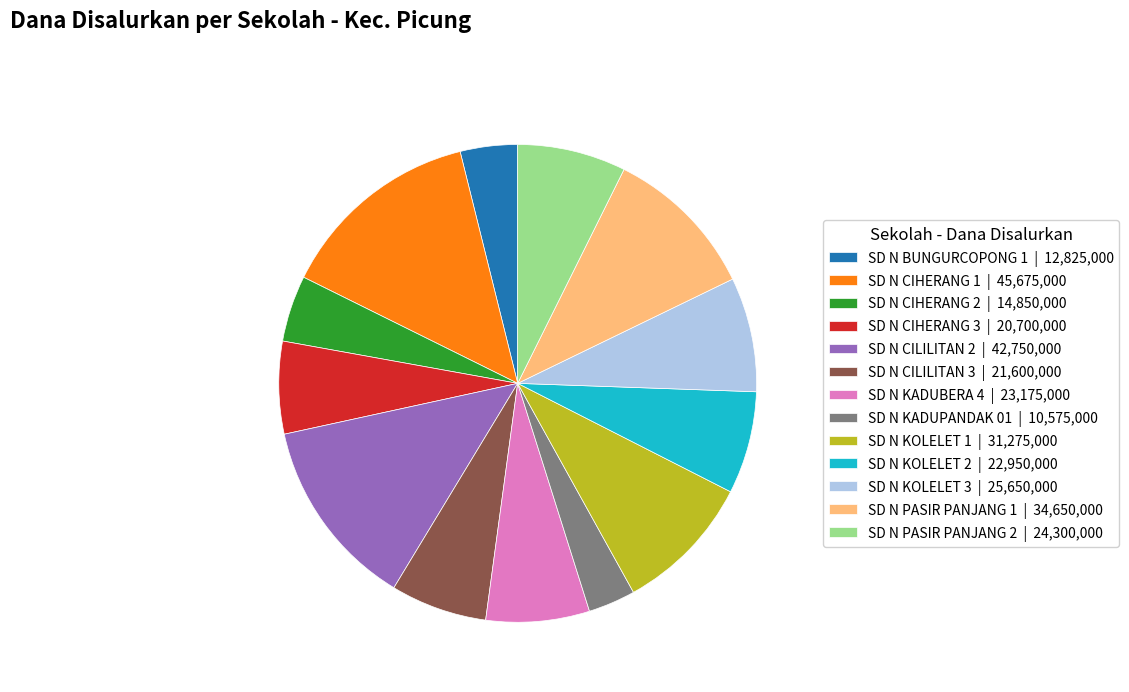

What is the ratio of the value at SD N KADUBERA 4 | 23,175,000 to the value at SD N PASIR PANJANG 2 | 24,300,000?

1.0